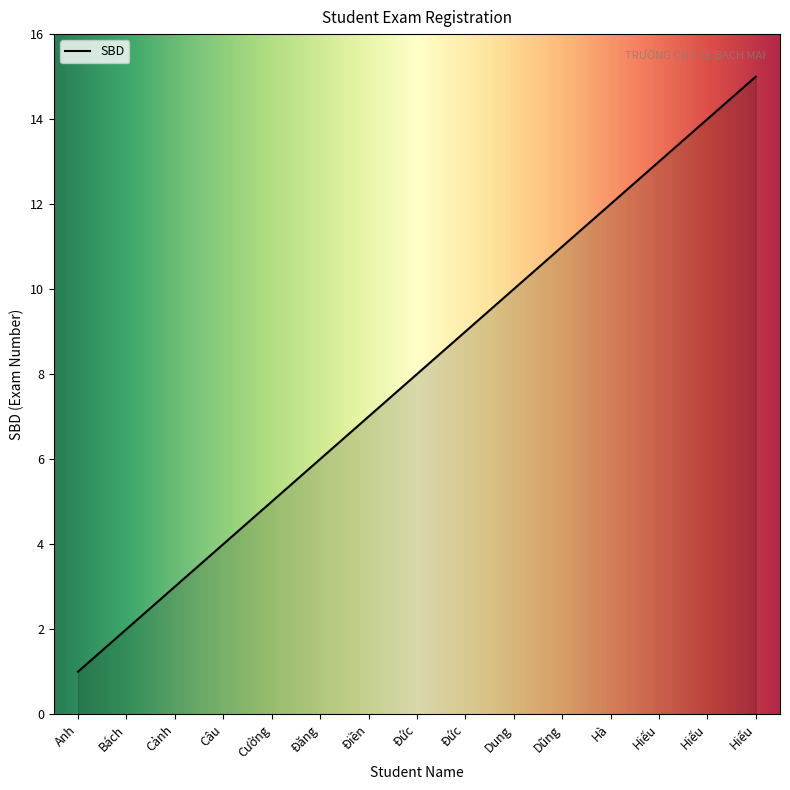

Reading left to right, list all the values displayed in this chart.

1	2	3	4	5	6	7	8	9	10	11	12	13	14	15